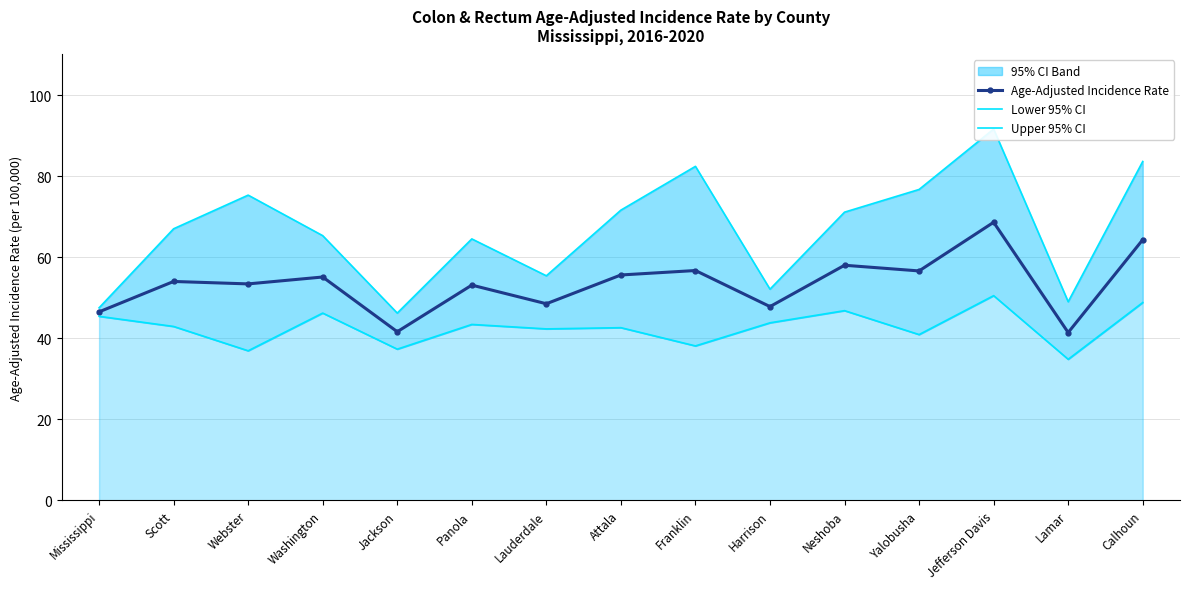

How many values in the Lower 95% CI series exceed 42?

10